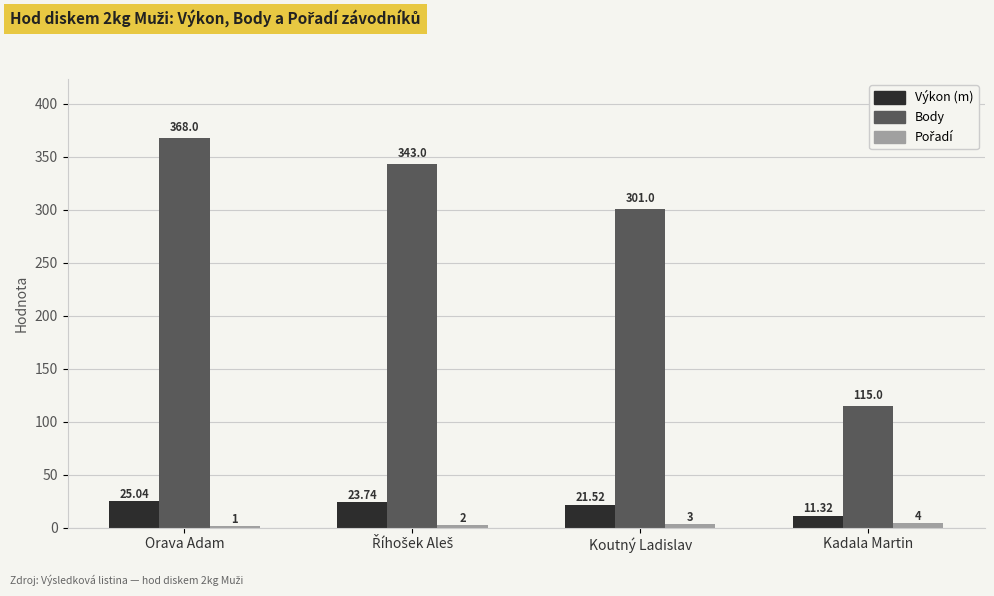

At which category is the sum across all series the highest?

Orava Adam